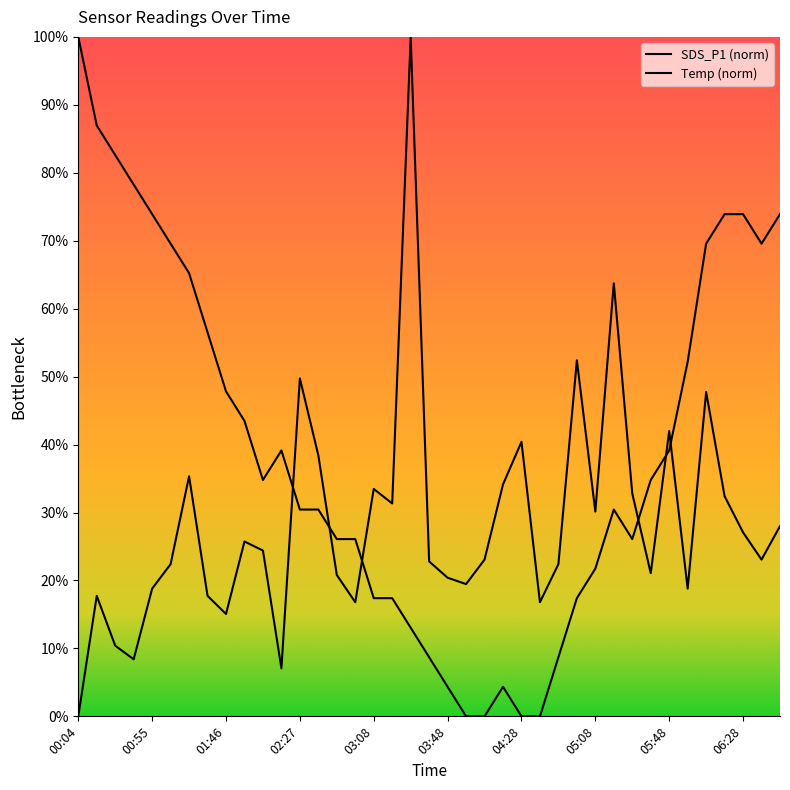

At which label does SDS_P1 first exceed 23?

01:16